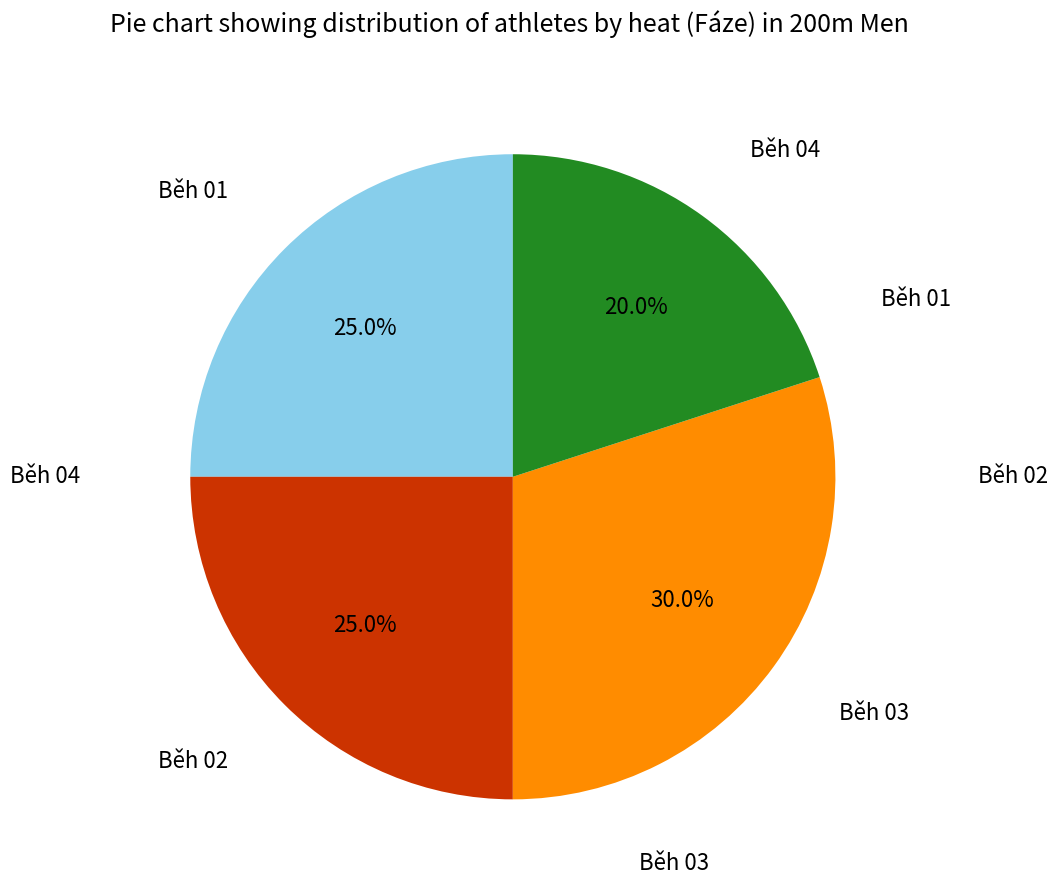

Is there a majority slice in this chart?

No